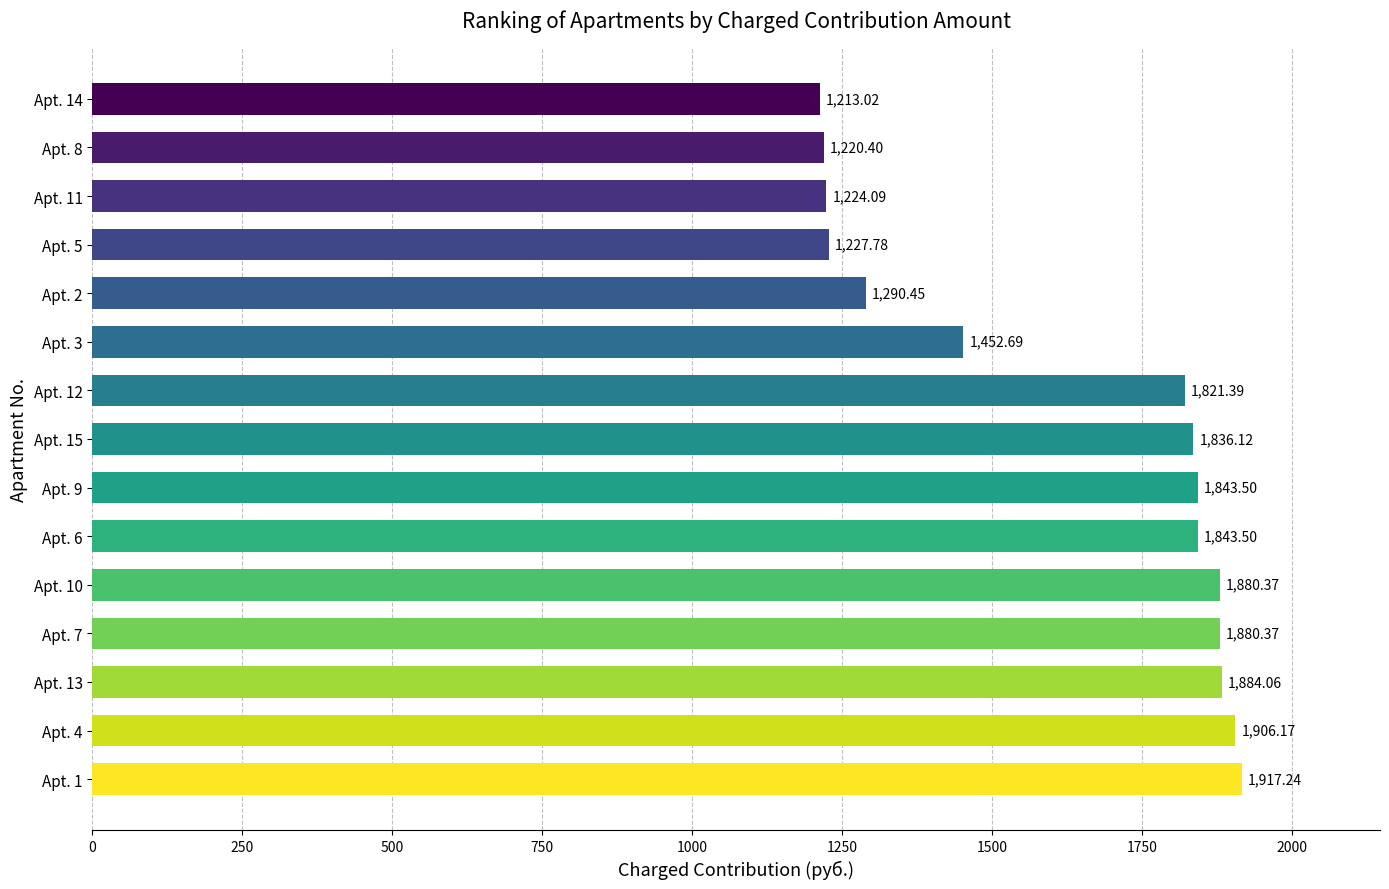

What is the change in value from Apt. 13 to Apt. 6?

-40.6